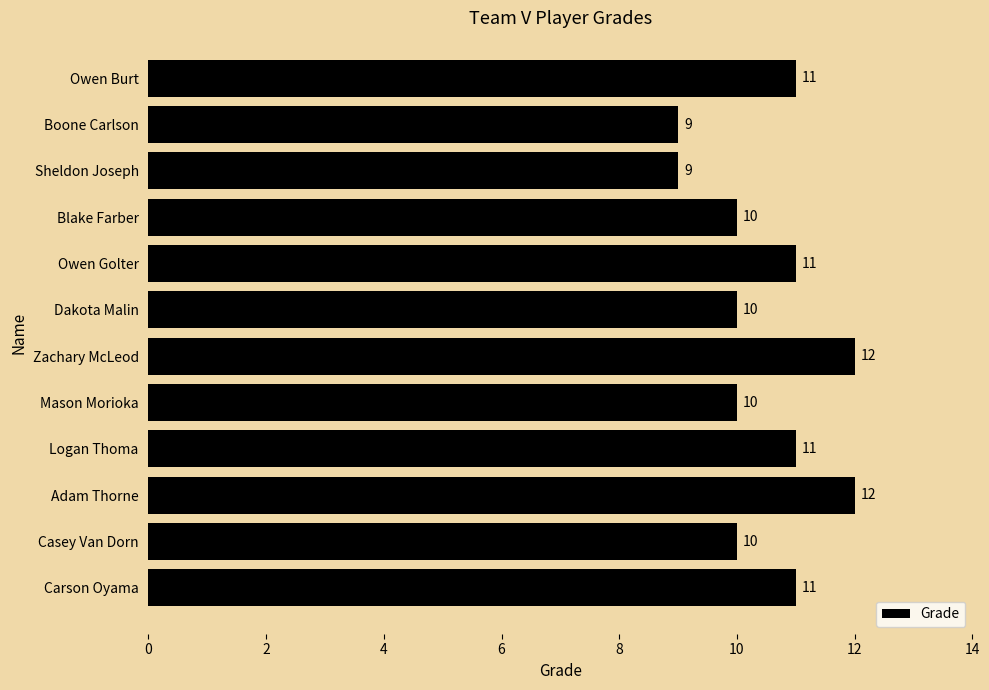

What is the minimum value shown in the chart?

9